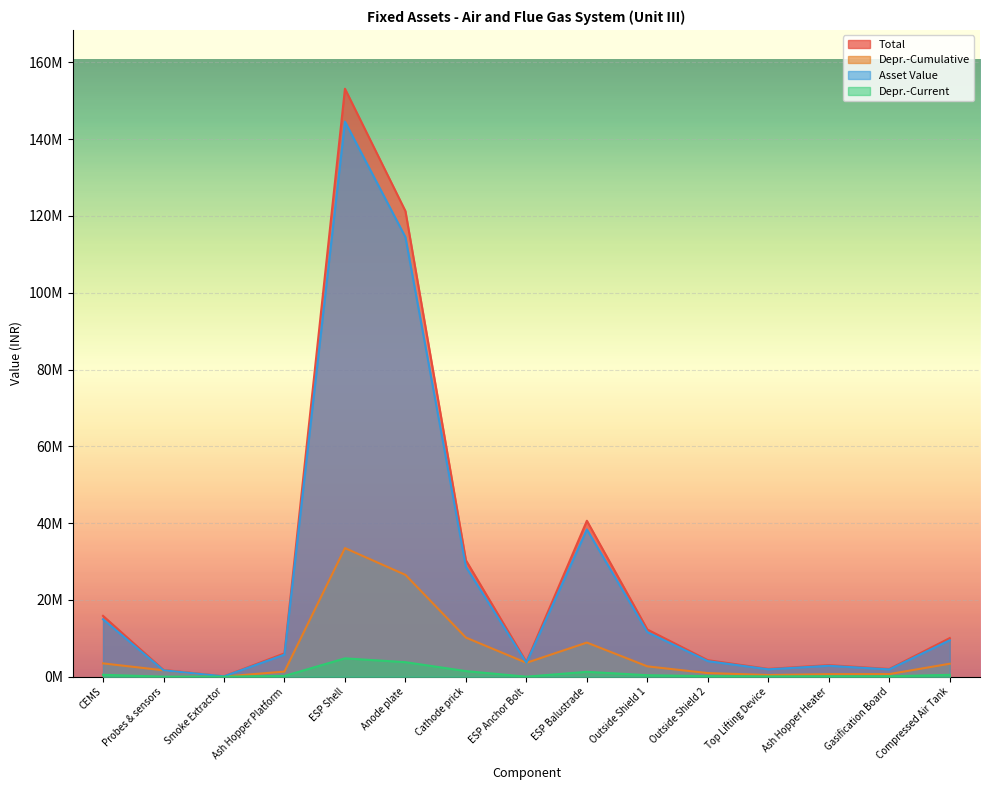

Read the Depr.-Cumulative value at Gasification Board.

673837.0